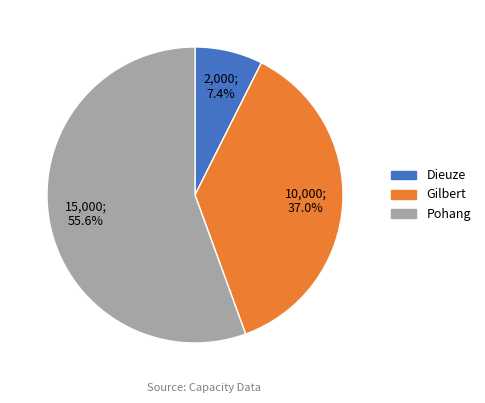

What percentage is the Gilbert slice, to the nearest percent?

37%